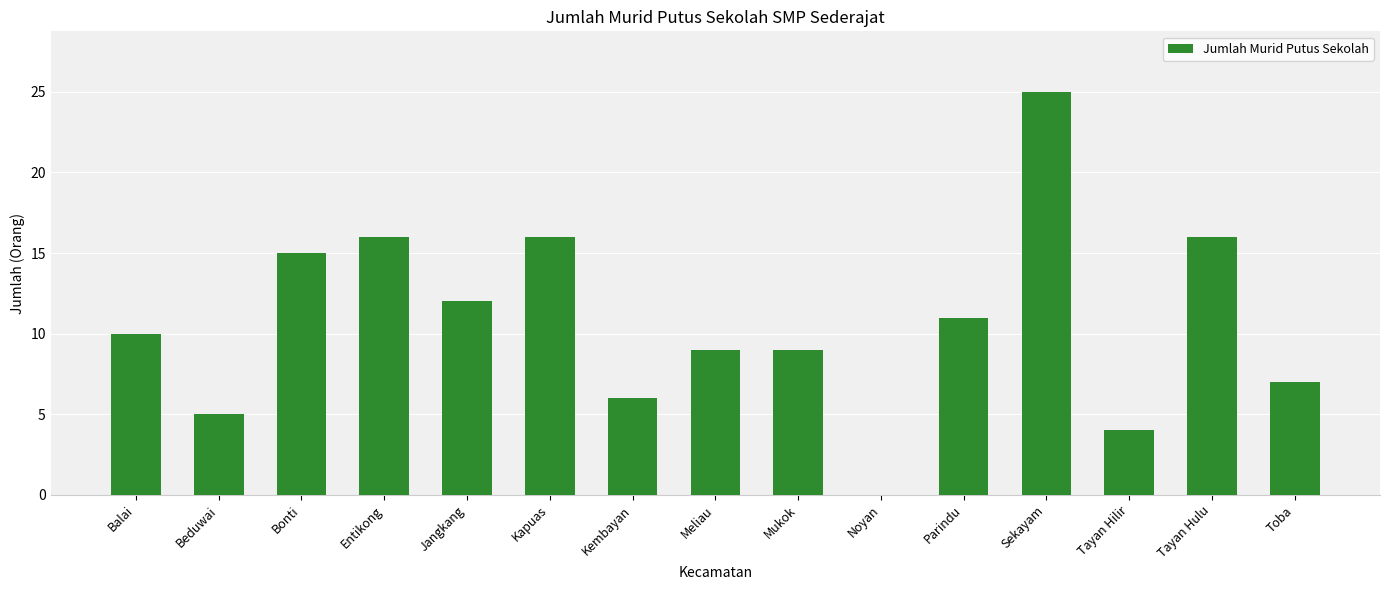

What is the change in value from Beduwai to Tayan Hilir?

-1